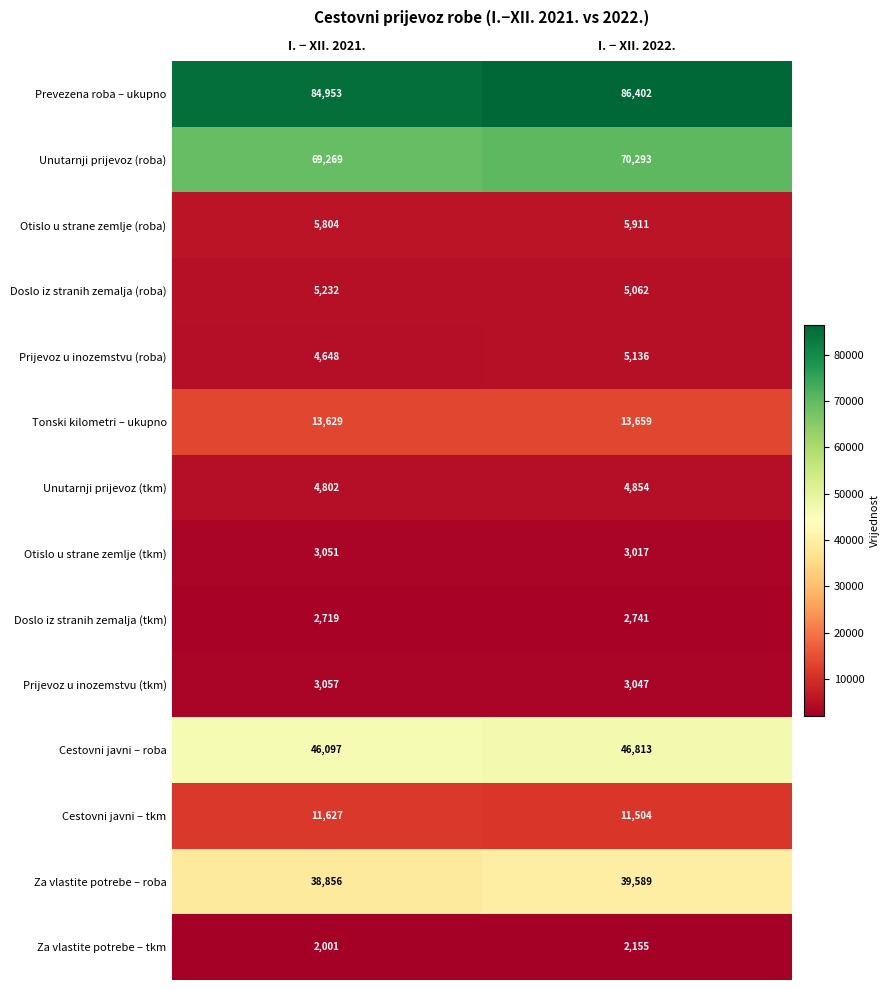

List the labels in order of Unutarnji prijevoz (roba) value, smallest first.

I. − XII. 2021., I. − XII. 2022.